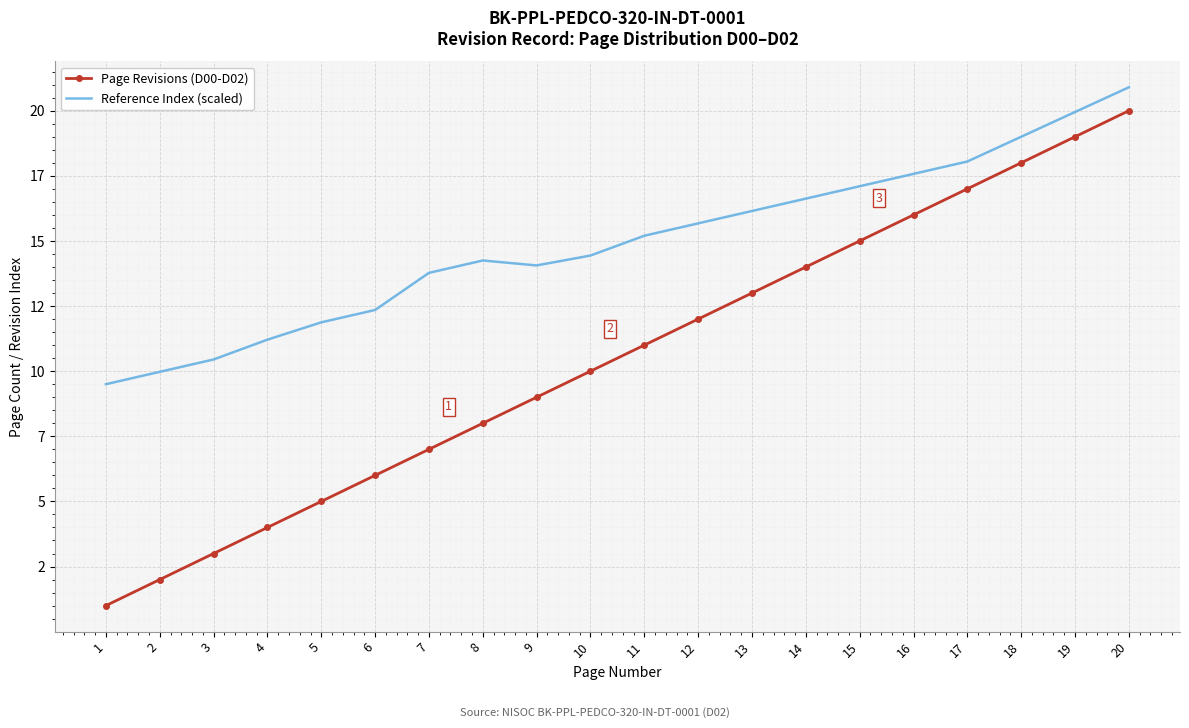

The Page Revisions (D00-D02) series shows 18.0 at 18. True or false?

True